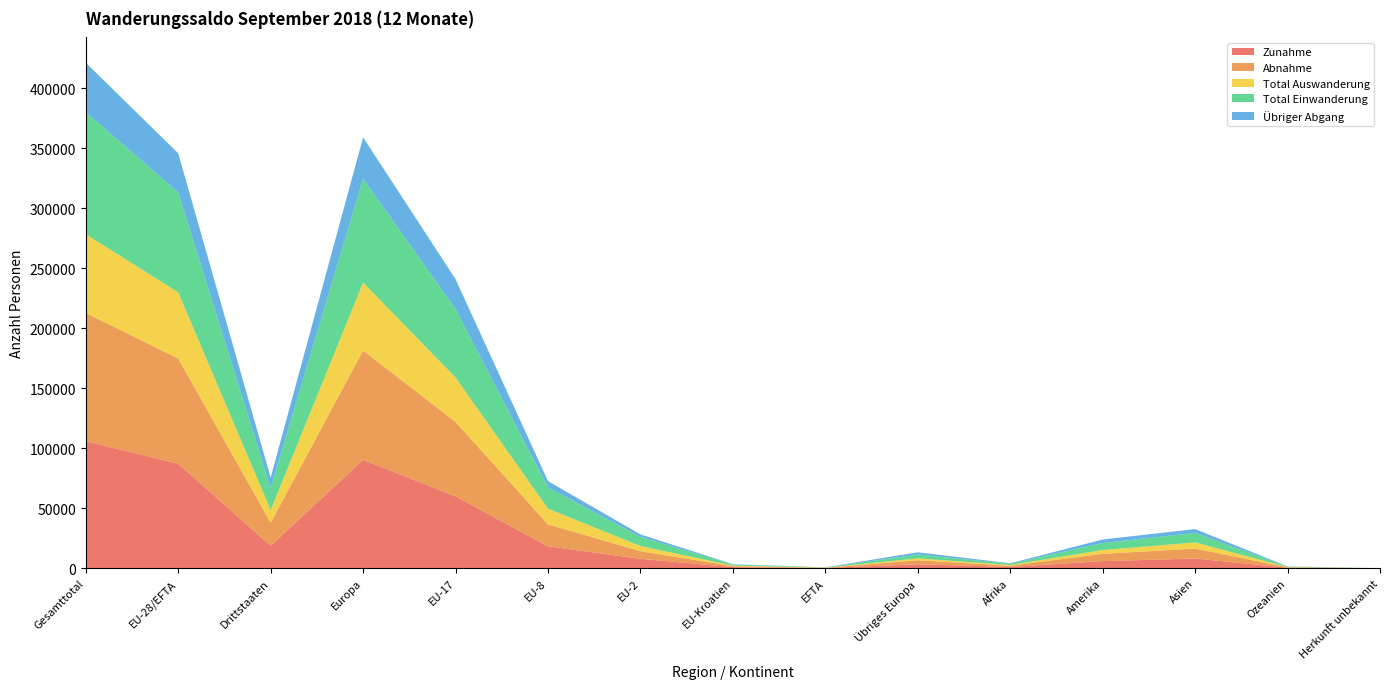

Reading left to right, list all the values displayed in this chart.

Zunahme: Gesamttotal=105910	EU-28/EFTA=87182	Drittstaaten=18728	Europa=90458	EU-17=59948	EU-8=18276	EU-2=7874	EU-Kroatien=893	EFTA=191	Übriges Europa=3276	Afrika=1016	Amerika=5954	Asien=8098	Ozeanien=374	Herkunft unbekannt=10
Abnahme: Gesamttotal=106906	EU-28/EFTA=87696	Drittstaaten=19210	Europa=91091	EU-17=62034	EU-8=18312	EU-2=6349	EU-Kroatien=814	EFTA=187	Übriges Europa=3395	Afrika=1064	Amerika=6076	Asien=8283	Ozeanien=384	Herkunft unbekannt=8
Total Auswanderung: Gesamttotal=65688	EU-28/EFTA=55093	Drittstaaten=10595	Europa=56613	EU-17=37068	EU-8=13078	EU-2=4292	EU-Kroatien=522	EFTA=133	Übriges Europa=1520	Afrika=602	Amerika=3153	Asien=5109	Ozeanien=205	Herkunft unbekannt=6
Total Einwanderung: Gesamttotal=101778	EU-28/EFTA=83360	Drittstaaten=18418	Europa=86588	EU-17=56979	EU-8=17723	EU-2=7619	EU-Kroatien=854	EFTA=185	Übriges Europa=3228	Afrika=989	Amerika=5851	Asien=7971	Ozeanien=369	Herkunft unbekannt=10
Übriger Abgang: Gesamttotal=41218	EU-28/EFTA=32603	Drittstaaten=8615	Europa=34478	EU-17=24966	EU-8=5234	EU-2=2057	EU-Kroatien=292	EFTA=54	Übriges Europa=1875	Afrika=462	Amerika=2923	Asien=3174	Ozeanien=179	Herkunft unbekannt=2